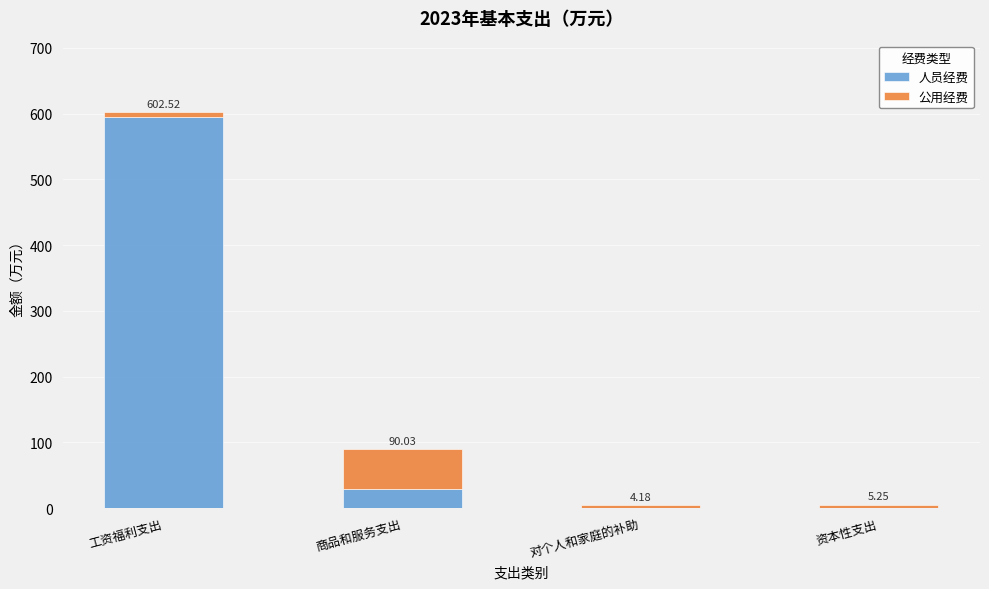

Are the bars horizontal?

No